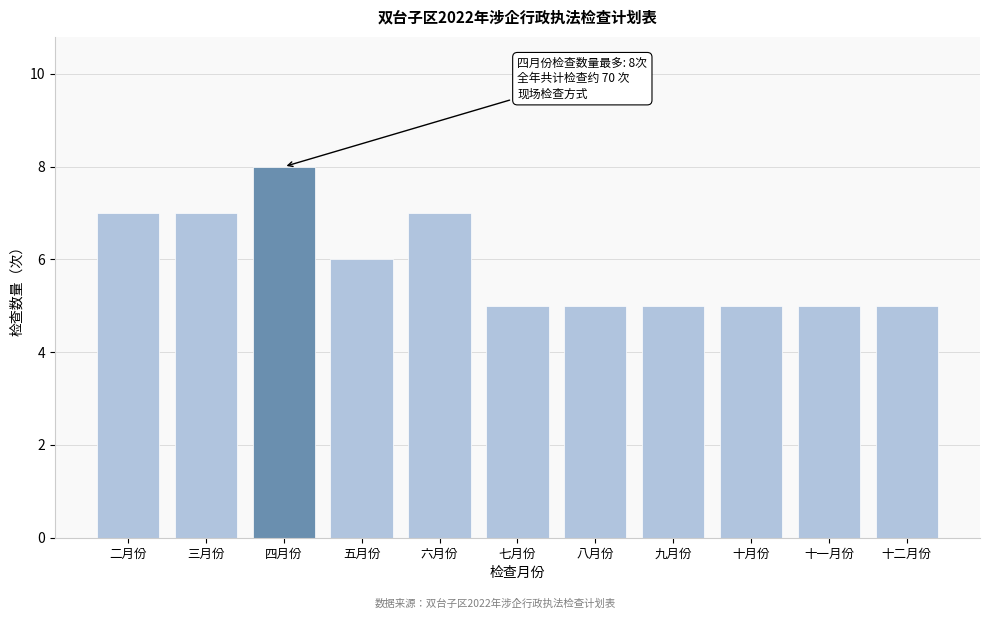

Reading left to right, extract all data points from this chart.

7	7	8	6	7	5	5	5	5	5	5